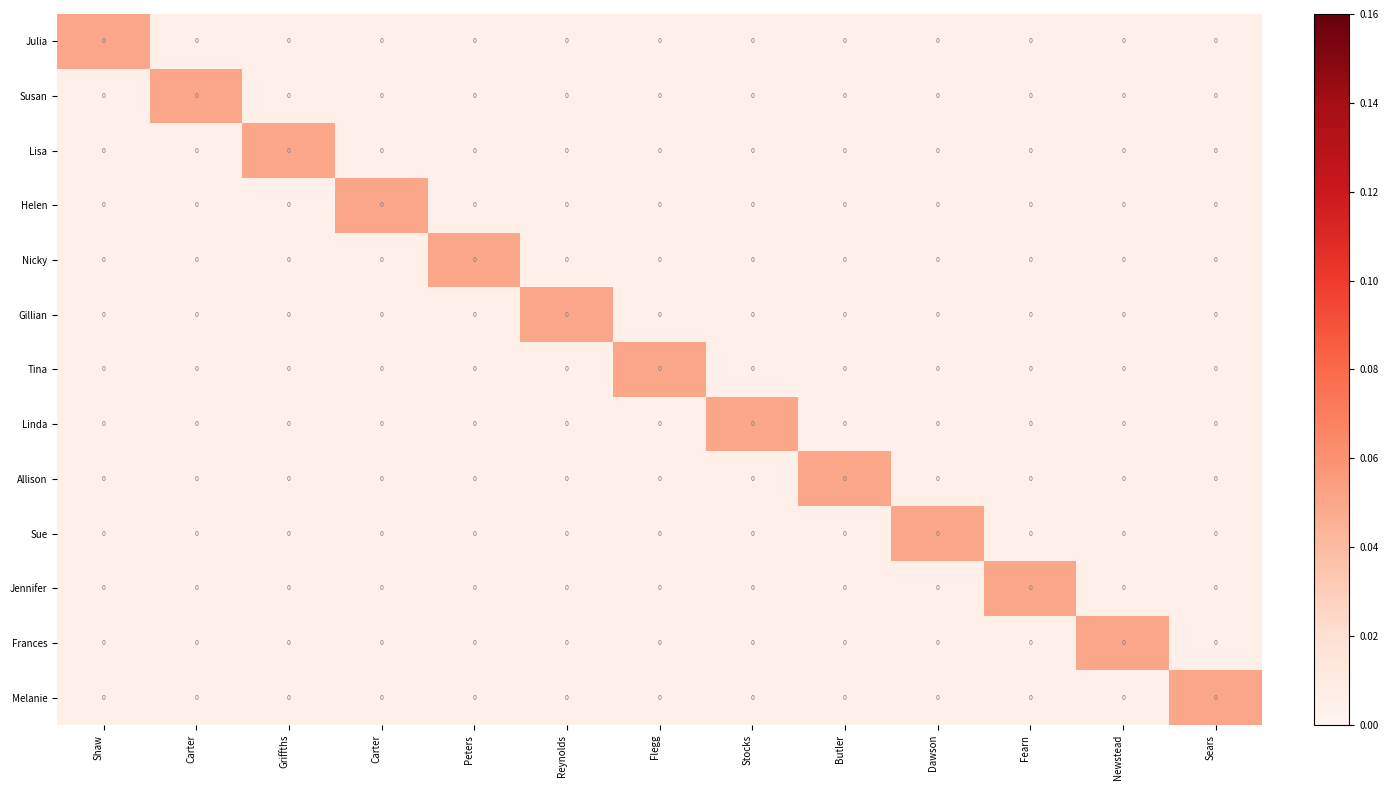

How many Julia values are between 0 and 1?

13